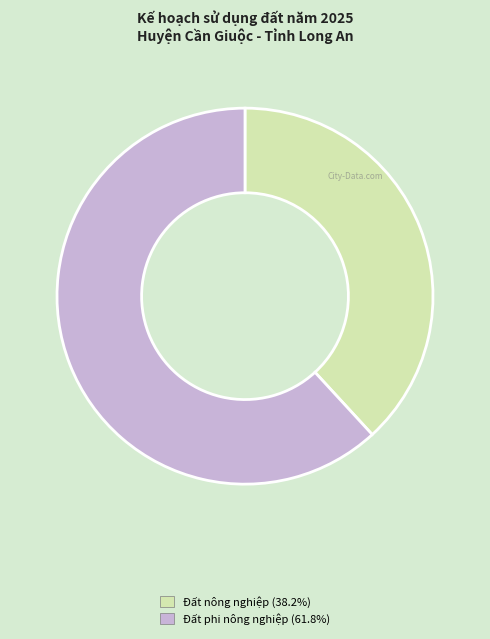

Is there any slice that represents more than half of the pie?

Yes